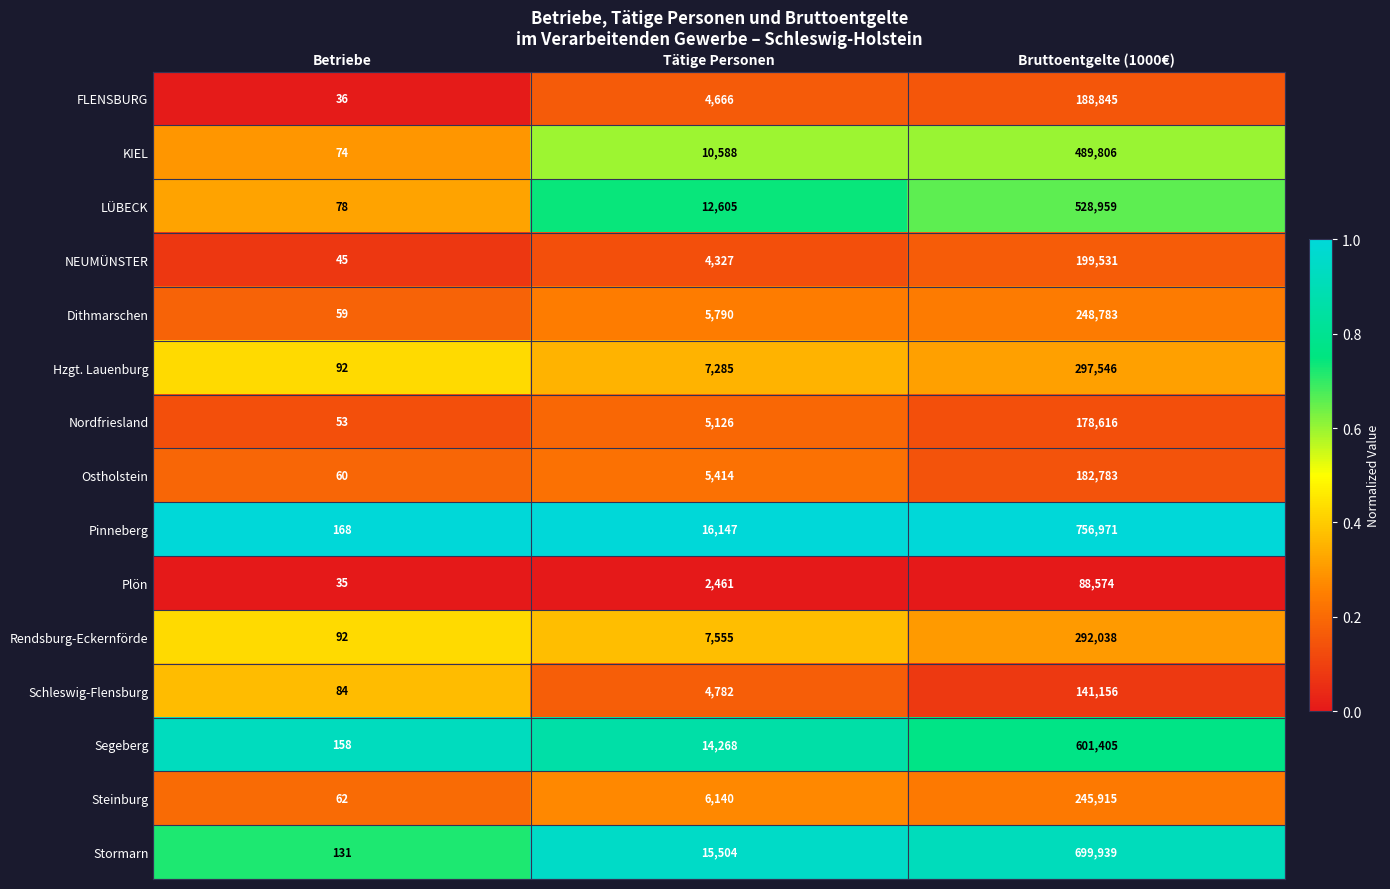

Is it true that Rendsburg-Eckernförde equals 4963 at Tätige Personen?

False